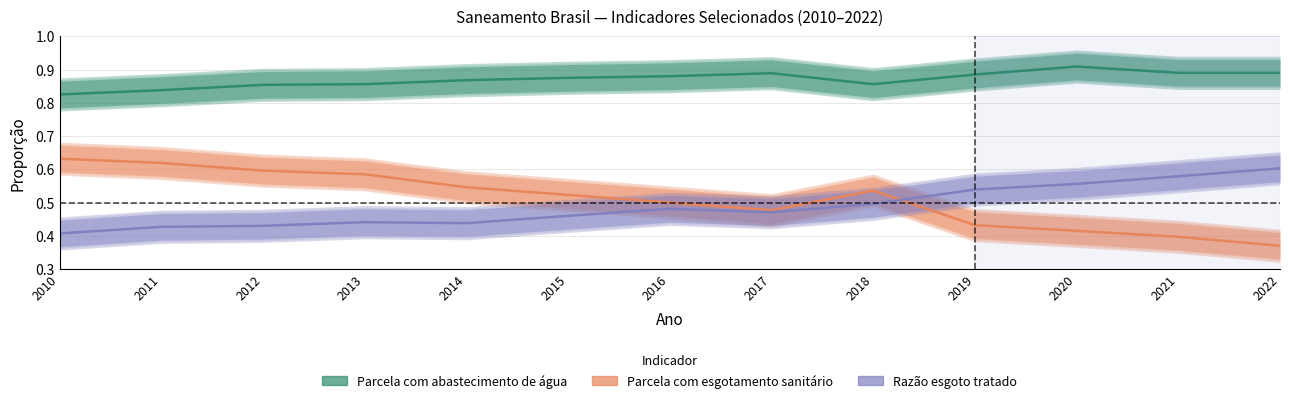

What is the maximum value shown in the chart?

0.9